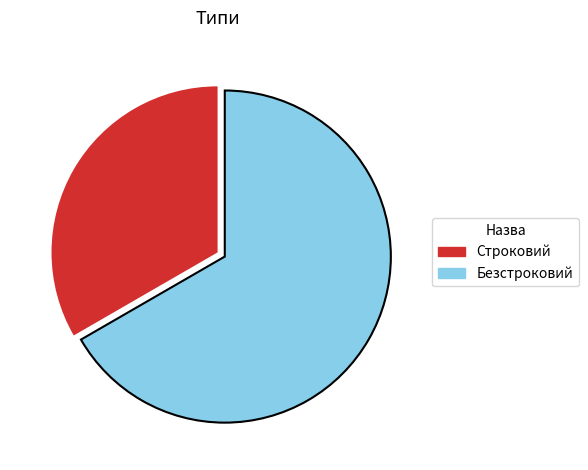

Count the number of slices in the pie.

2